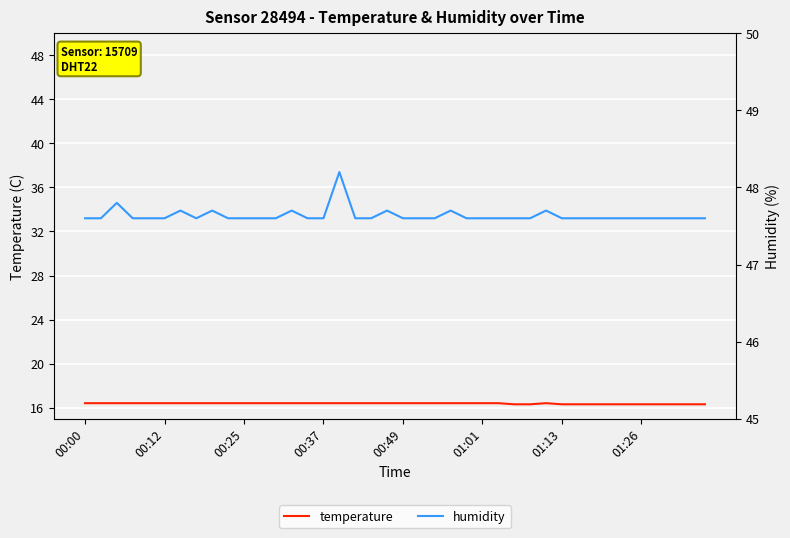

Which series has the largest total across all categories?

humidity